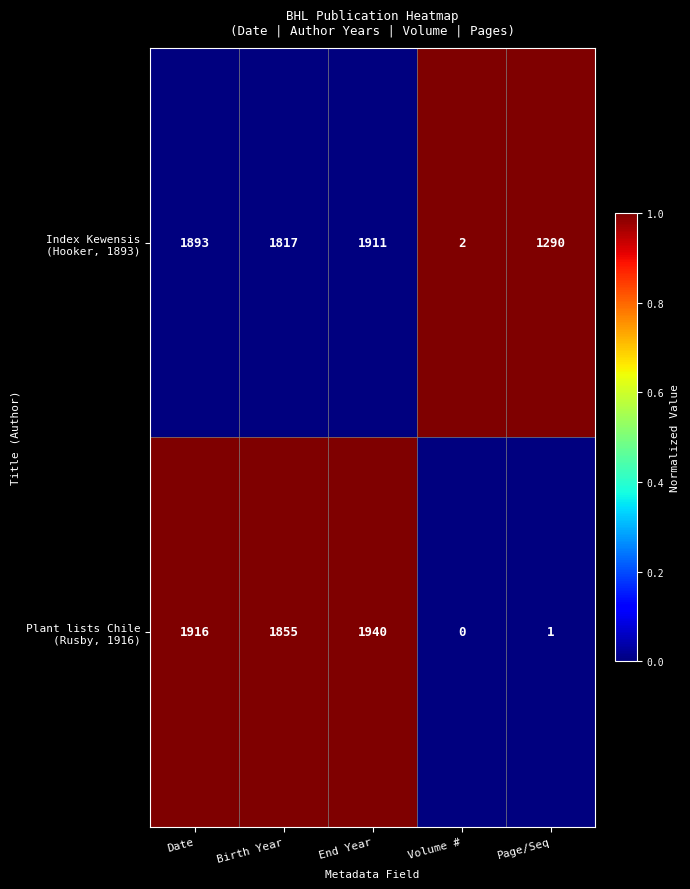

At which category is the sum across all series the highest?

End Year